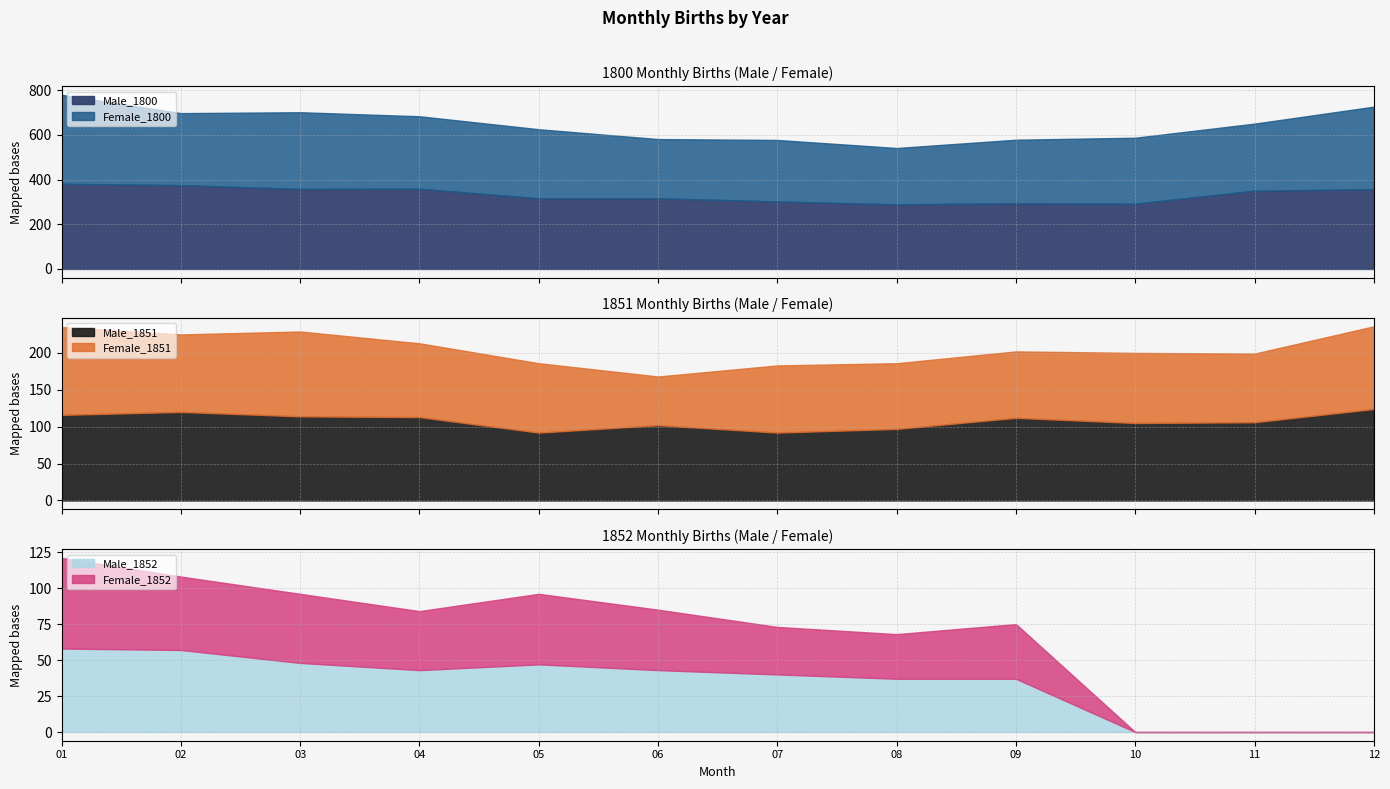

At 04, list the series in order from smallest to largest.

Female_1852, Male_1852, Female_1851, Male_1851, Female_1800, Male_1800